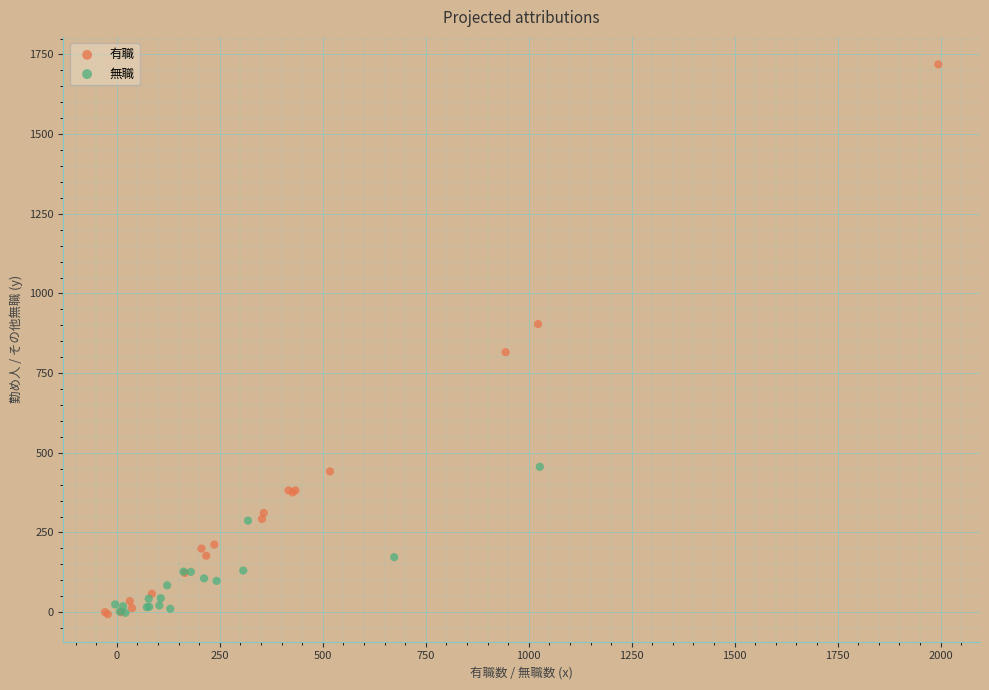

What are all the series names shown in the legend?

有職, 無職